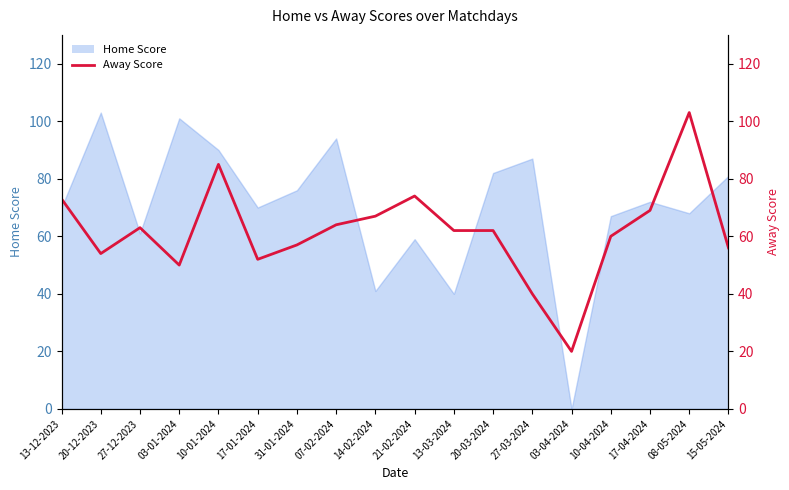

Reading right to left, extract all data points from this chart.

56	103	69	60	20	40	62	62	74	67	64	57	52	85	50	63	54	73